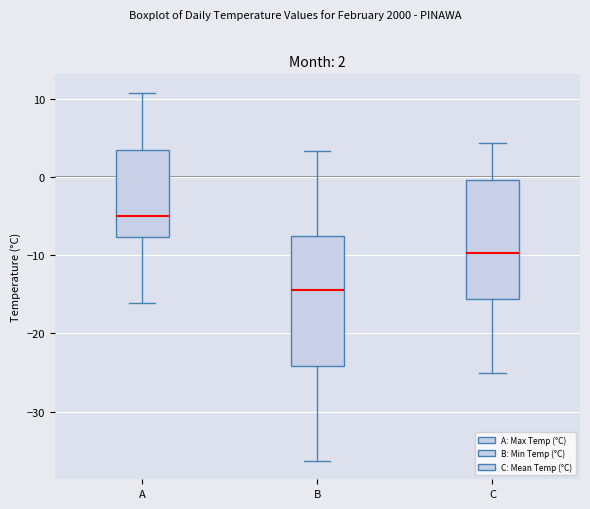

Which box's median line is the lowest?

B